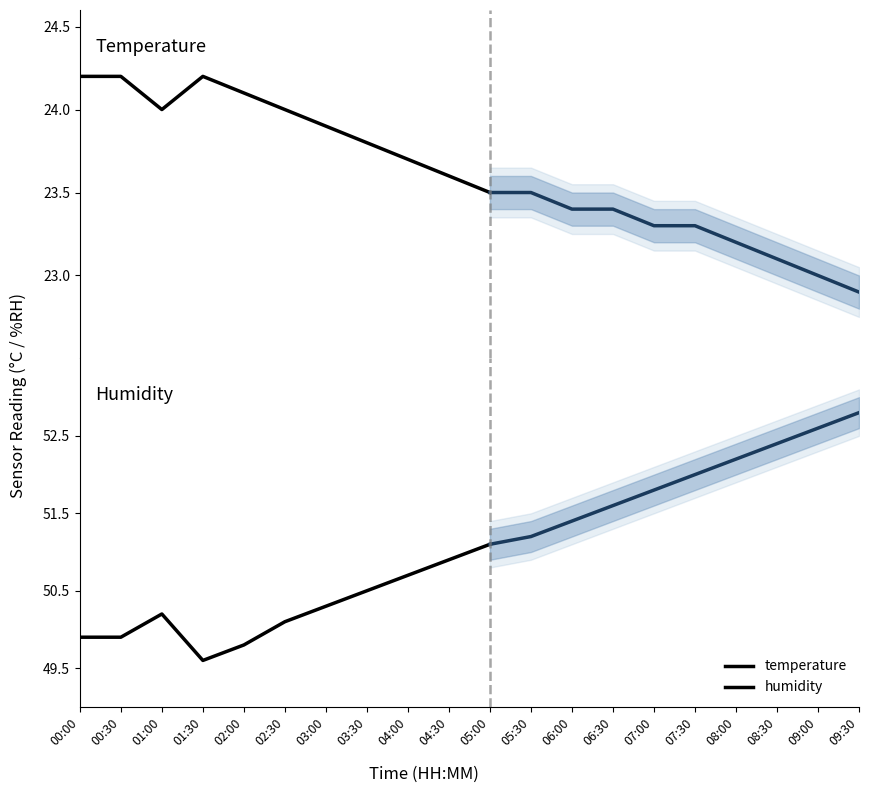

What is the minimum value for temperature?

23.5